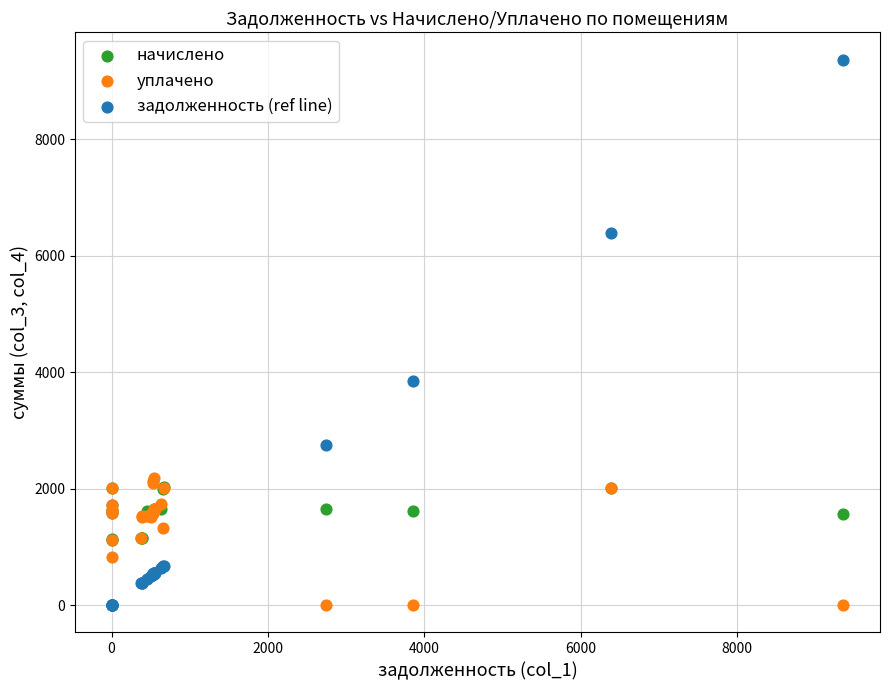

What are all the series names shown in the legend?

начислено, уплачено, задолженность (ref line)